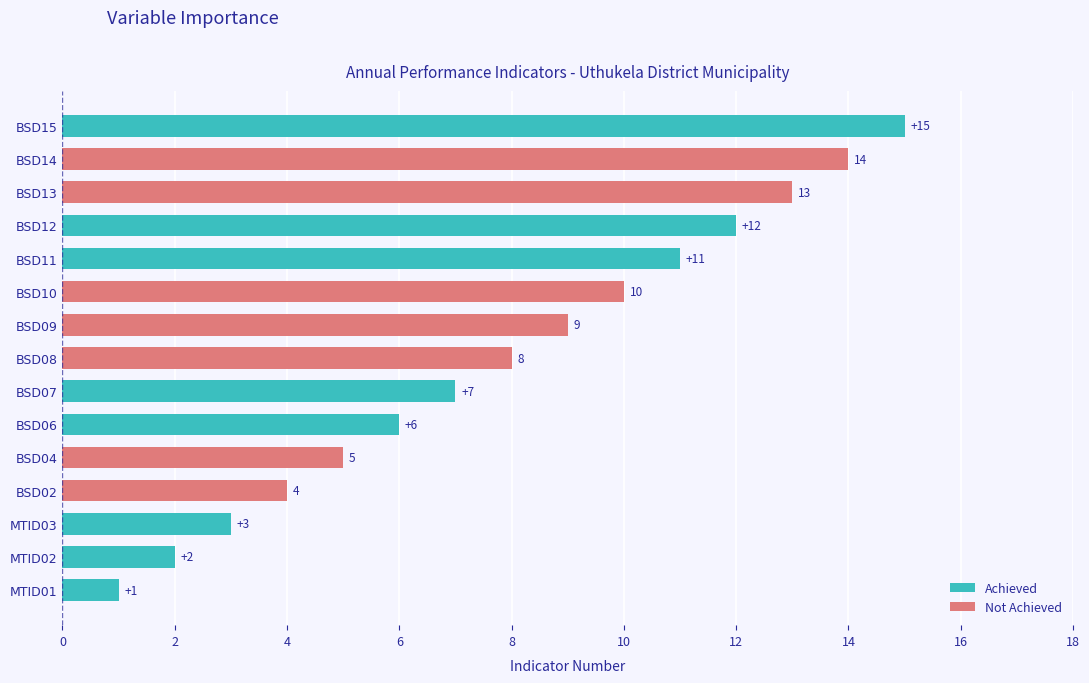

What is the smallest value displayed?

1